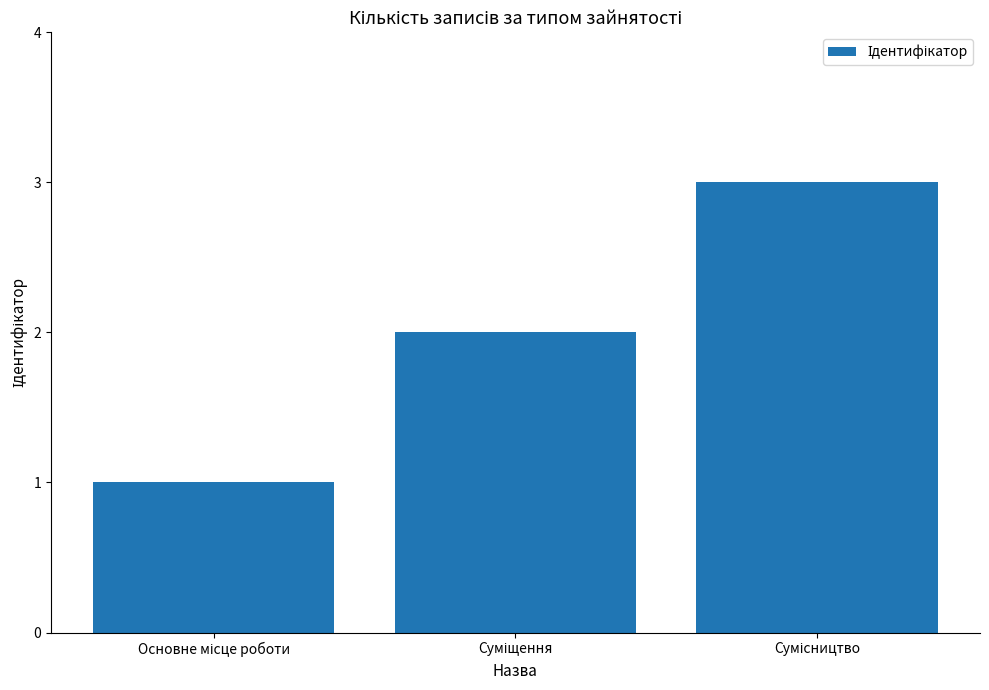

How many distinct data groups are displayed?

1